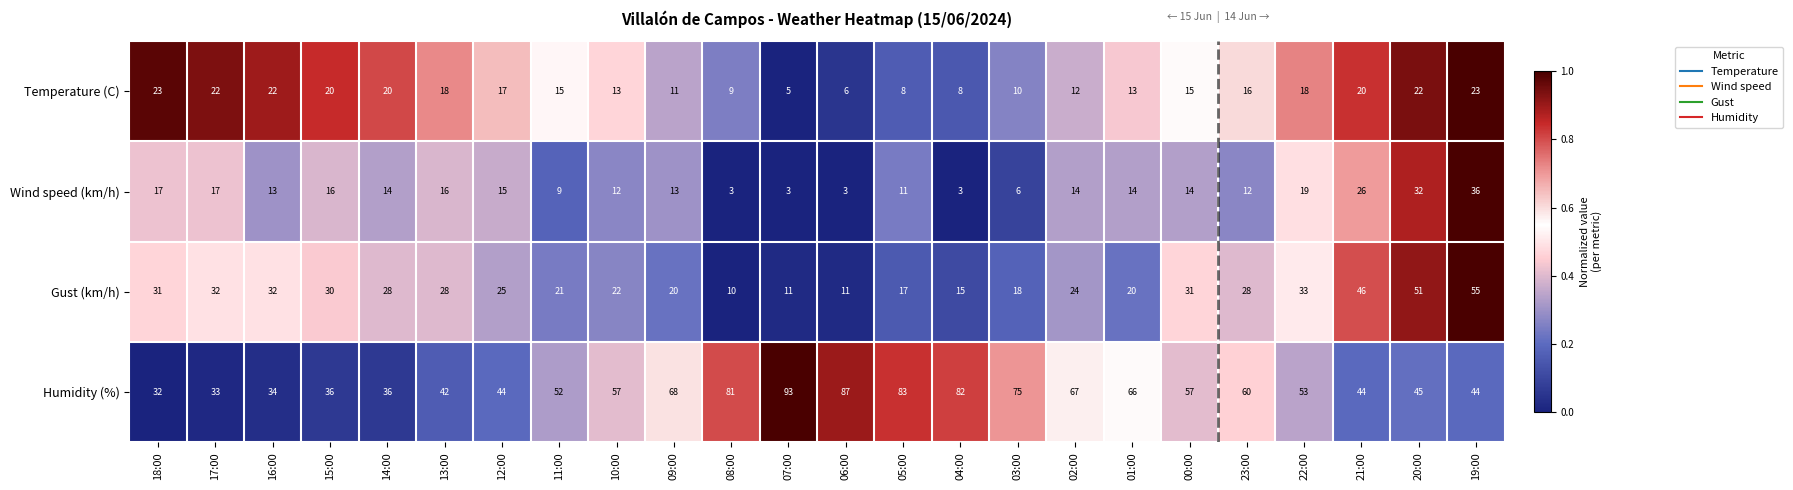

Is it true that Wind speed (km/h) equals 14 at 00:00?

True